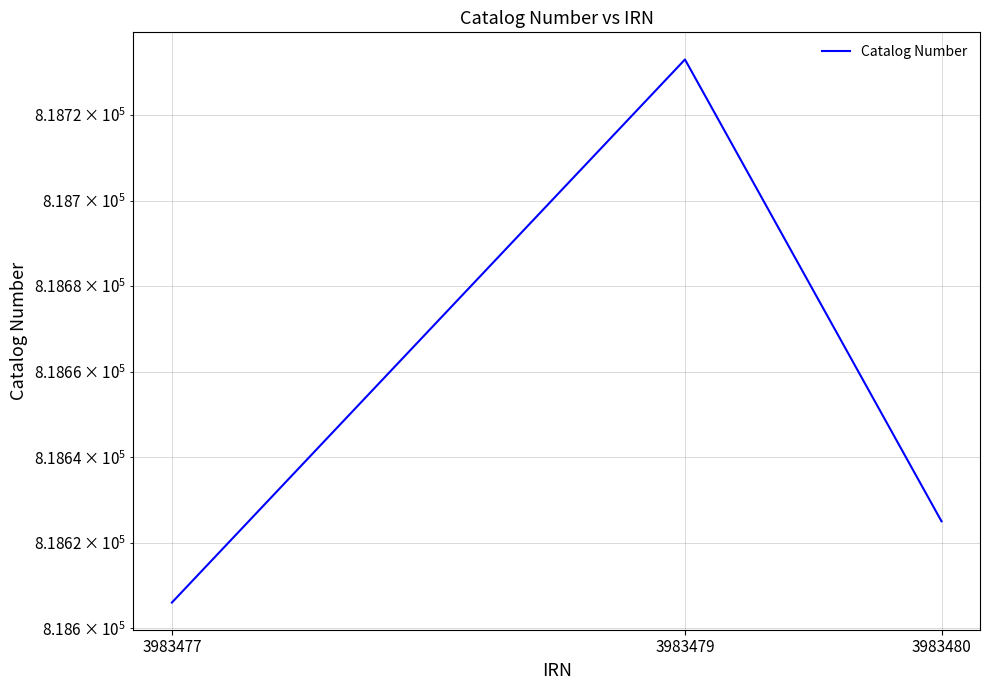

How many values are below 818625?

1